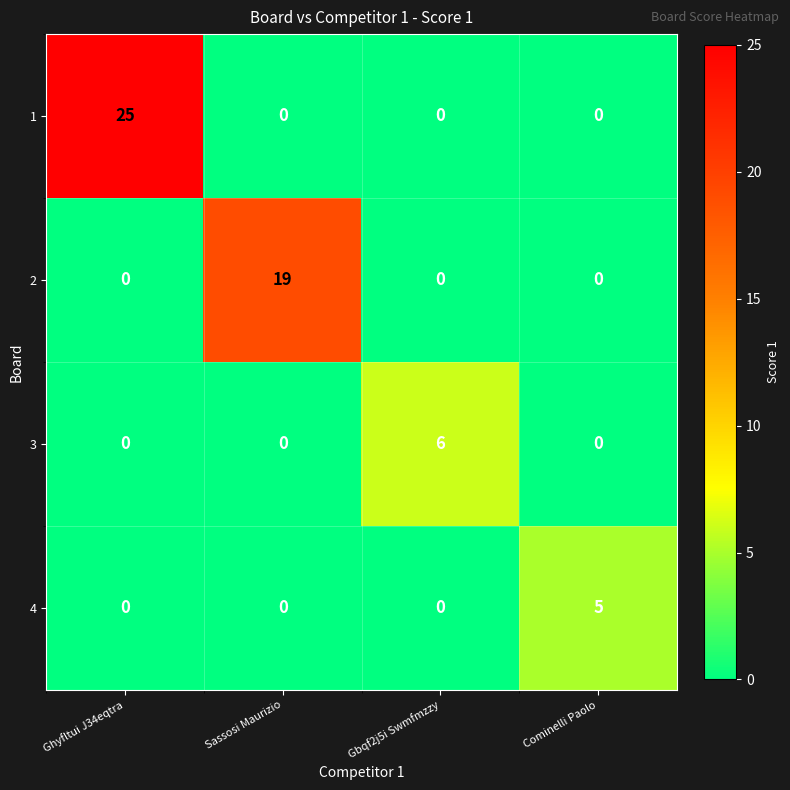

How many data points in 1 are above 0?

1